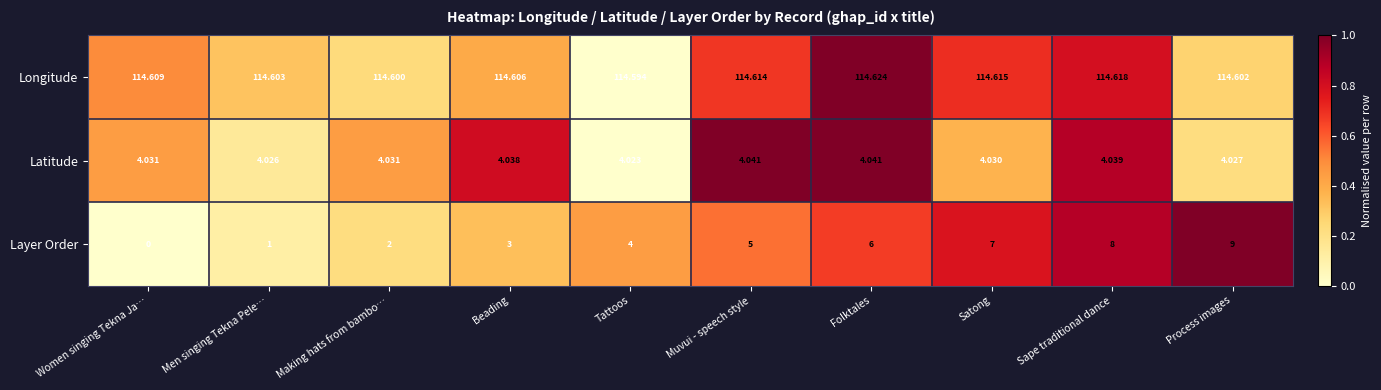

Where is Latitude nearest to the value 4?

Tattoos